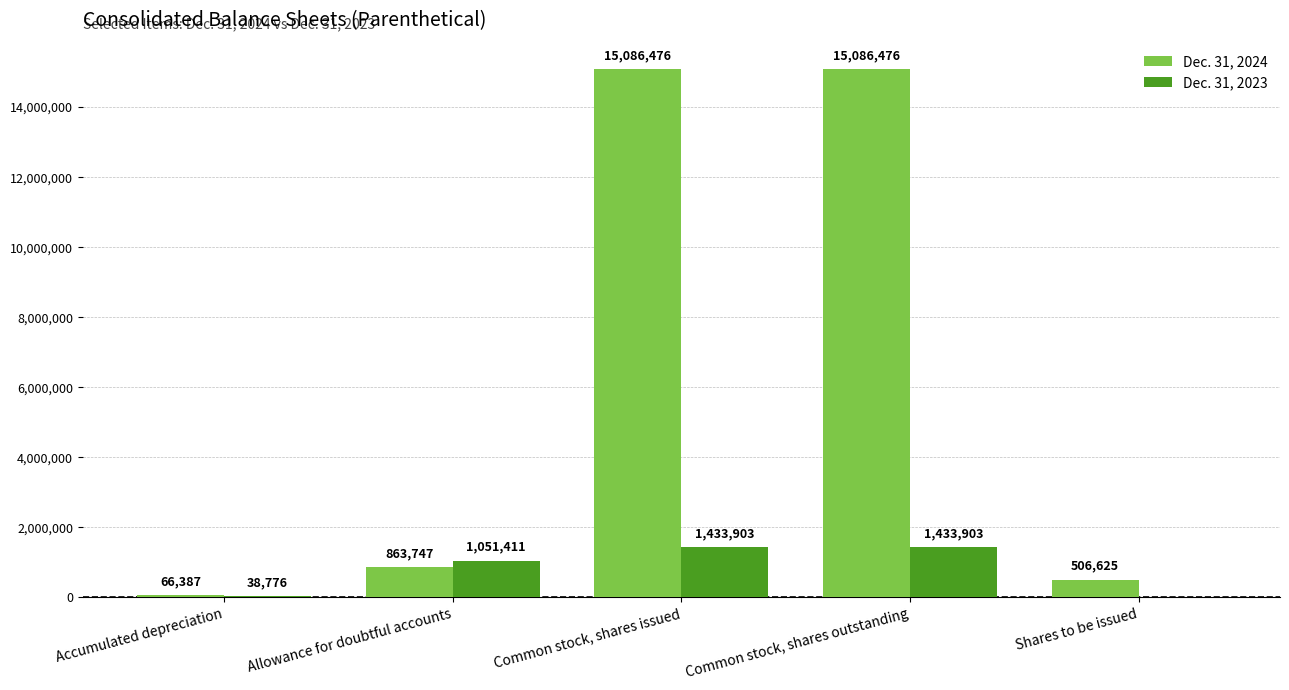

What is the average value of the Dec. 31, 2023 series?

791599